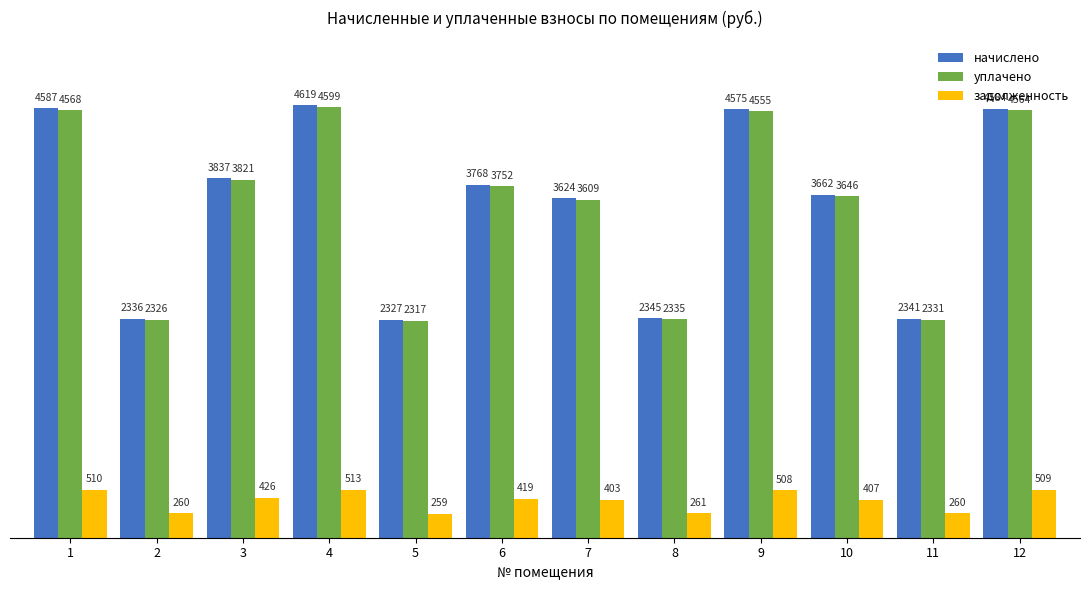

Count the number of data series in this chart.

3